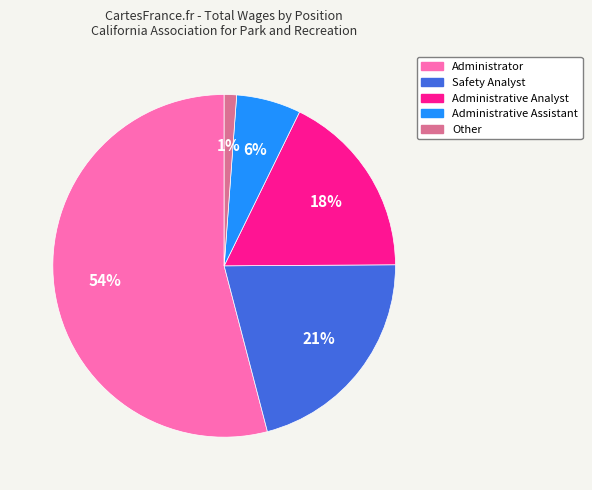

Between Administrator and Safety Analyst, which is larger?

Administrator